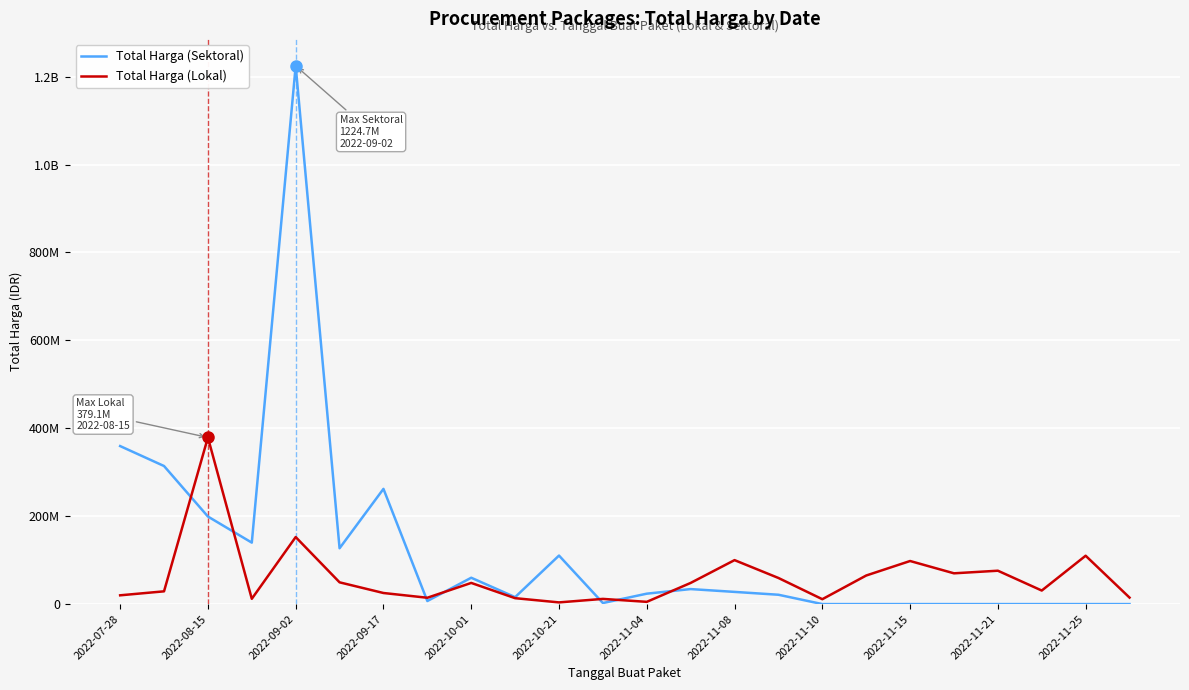

Is this an area chart (filled region under the line)?

No